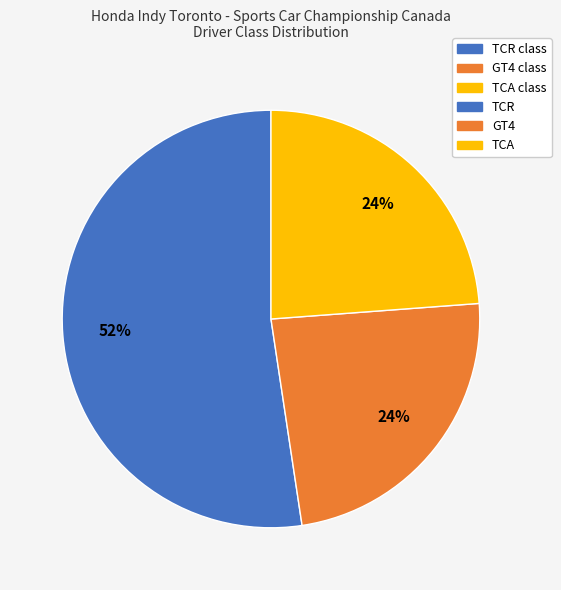

To the nearest percent, what is the average slice percentage?

33%